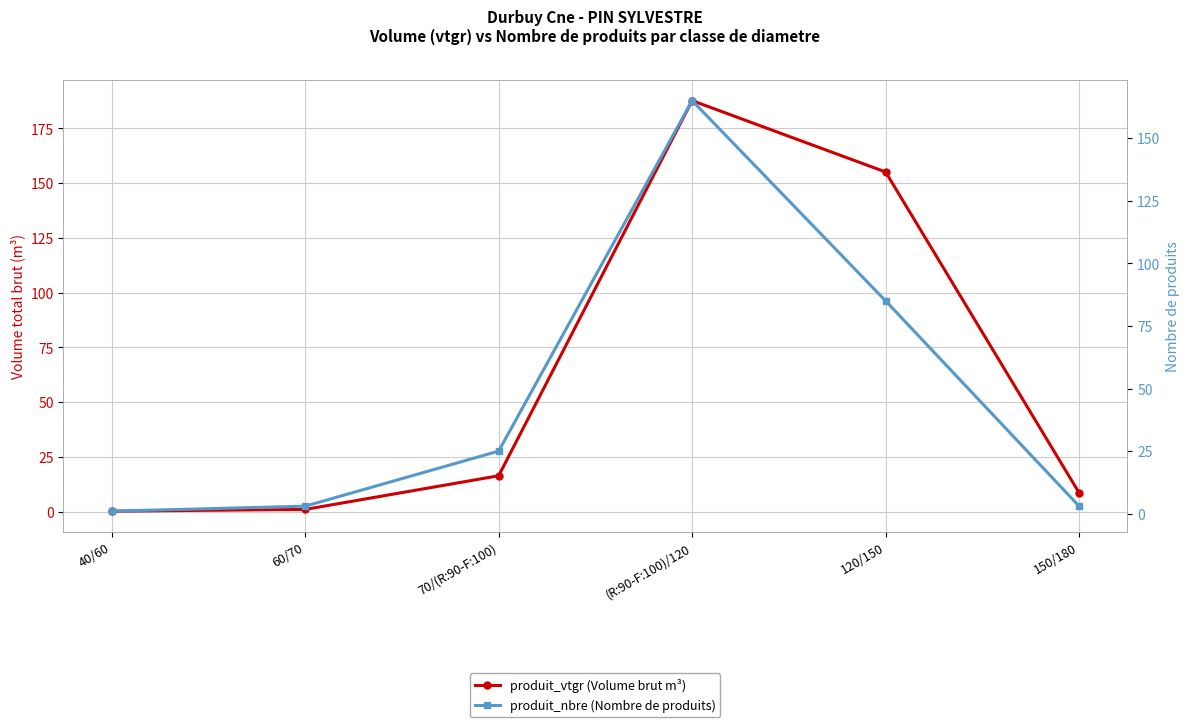

Count the number of data series in this chart.

2